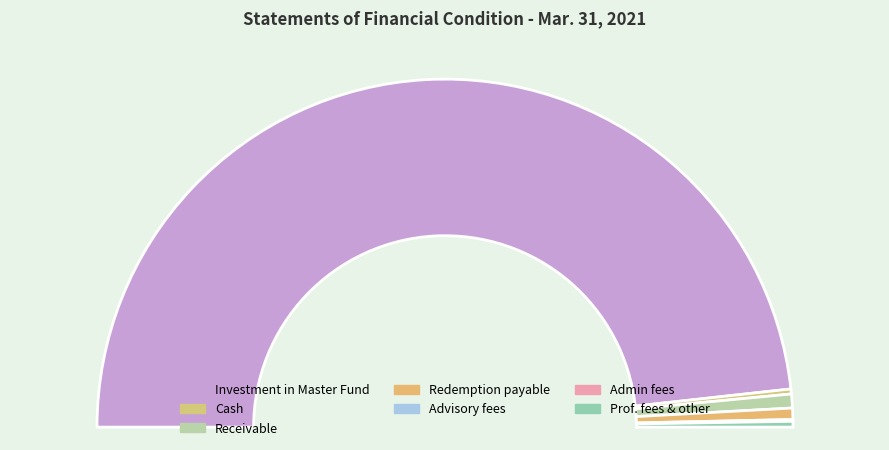

Rank the categories by value from highest to lowest.

Investment in Sydling WNT Master Fund, Receivable from Sydling WNT Master Fund, Redemption payable, Professional fees and other expenses, Cash, Advisory fees, Administrative fees